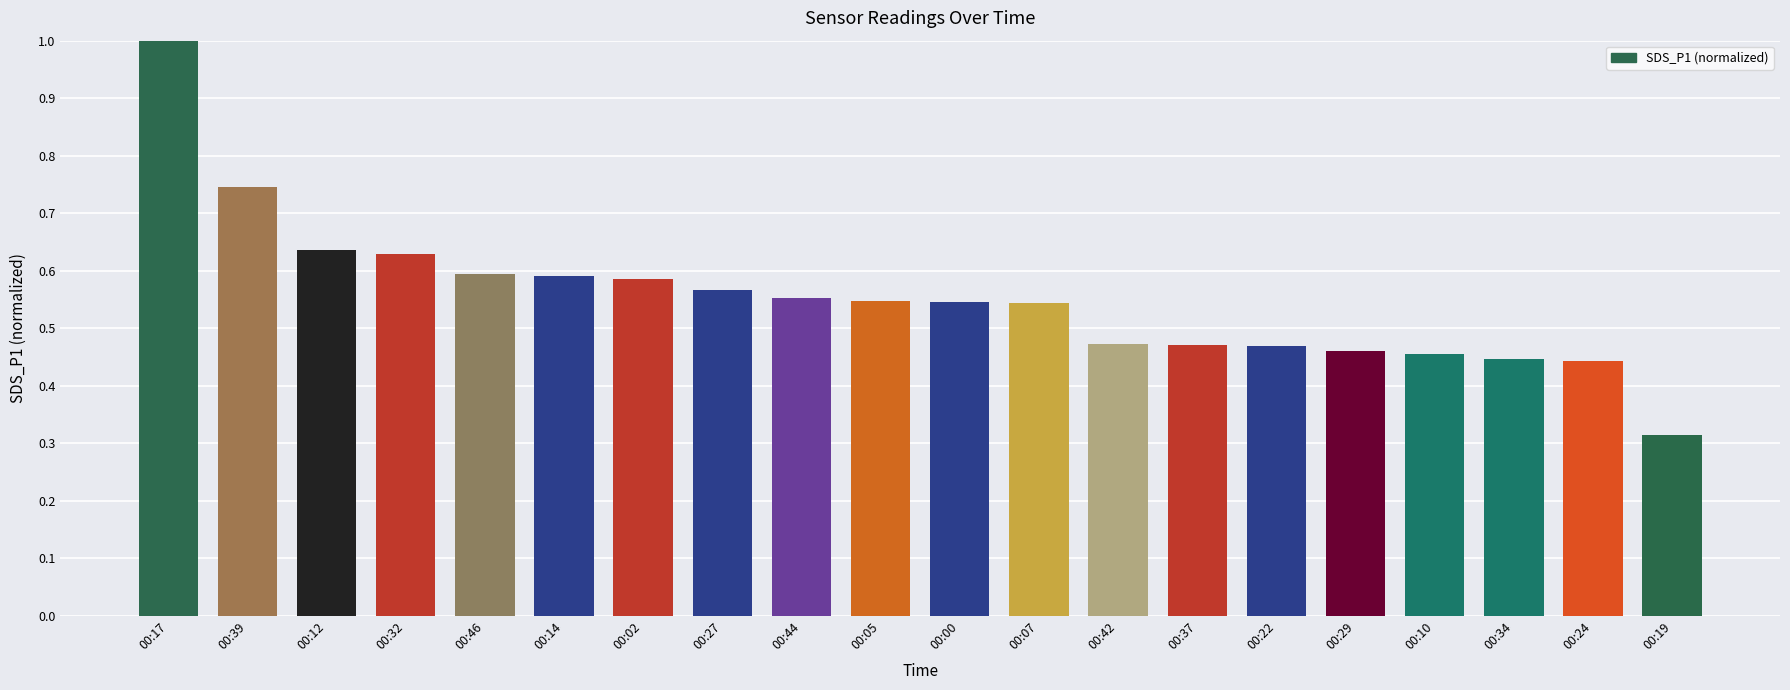

Is it true that the value at 00:02 is 1.0?

False